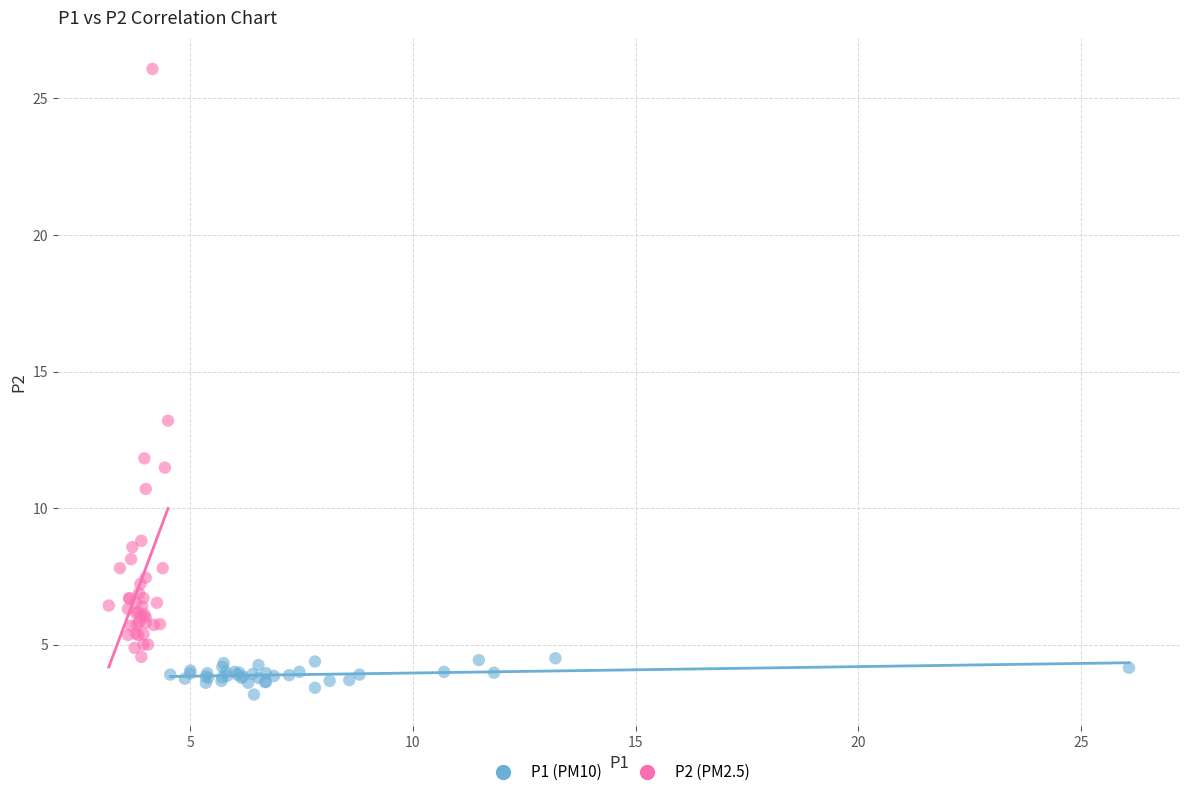

Which series contains the lowest Y value?

P1 (PM10)